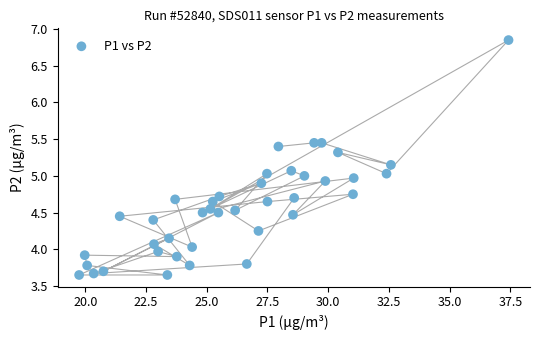

What is the range of Y values (max minus min)?

3.2